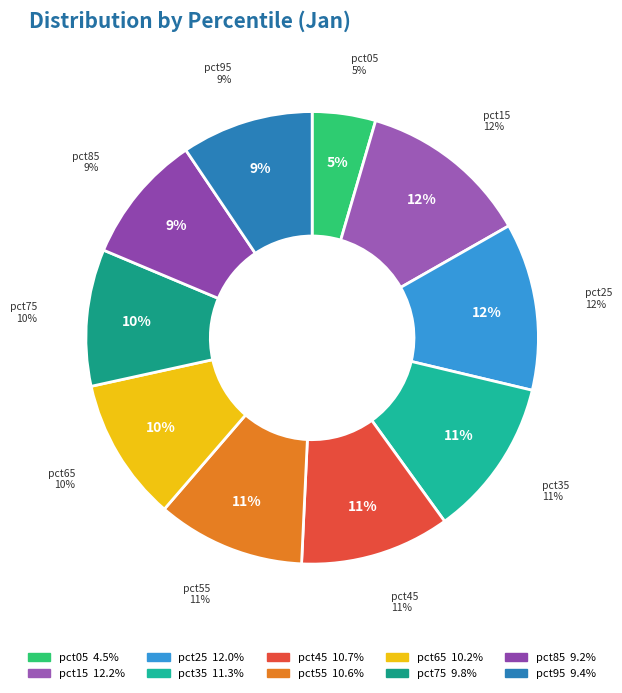

Do pct05 and pct75 together represent more than half of the pie?

No